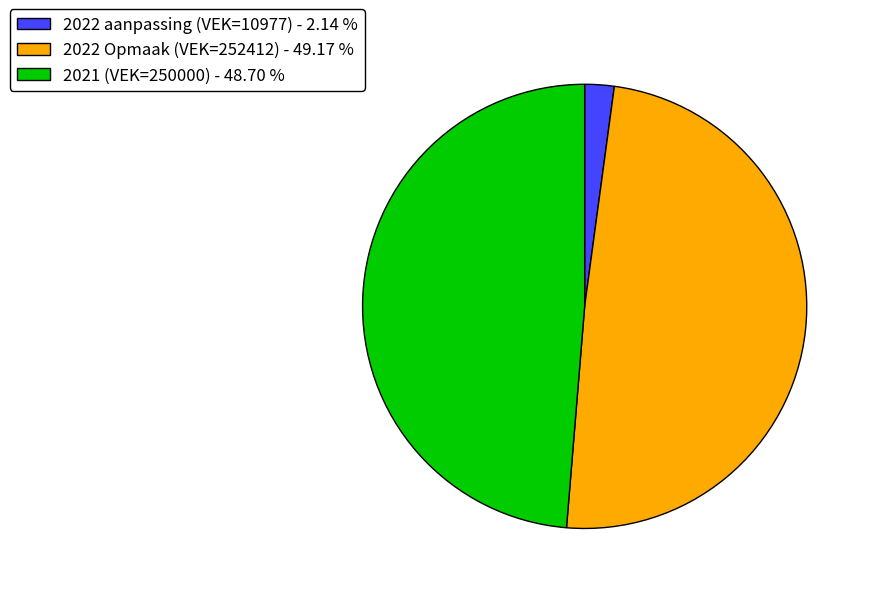

Is the sum of 2021 (VEK=250000) and 2022 Opmaak (VEK=252412) greater than half?

Yes